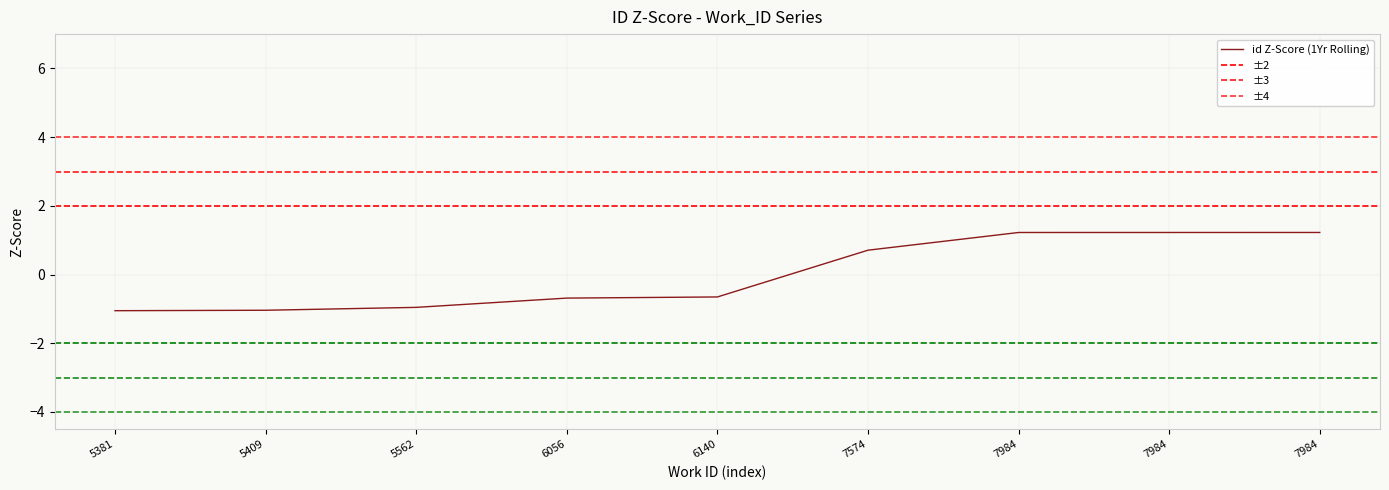

What value does the data have at 7984?

1.2